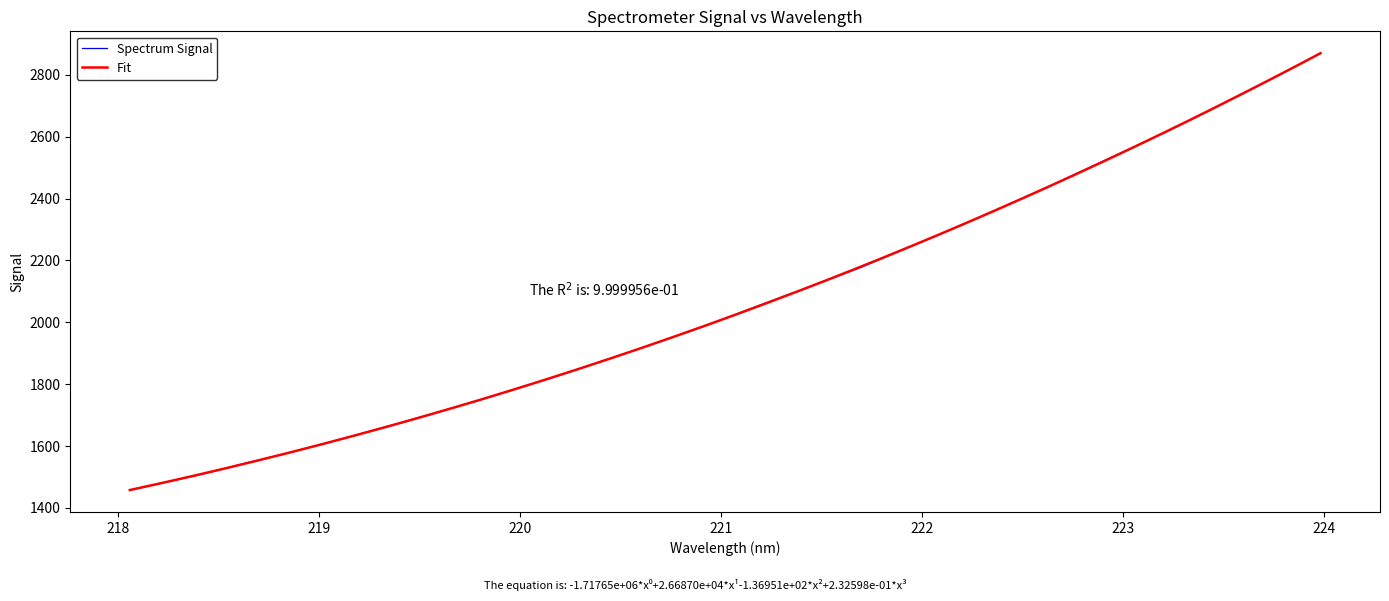

How many data points are above 2037?

16